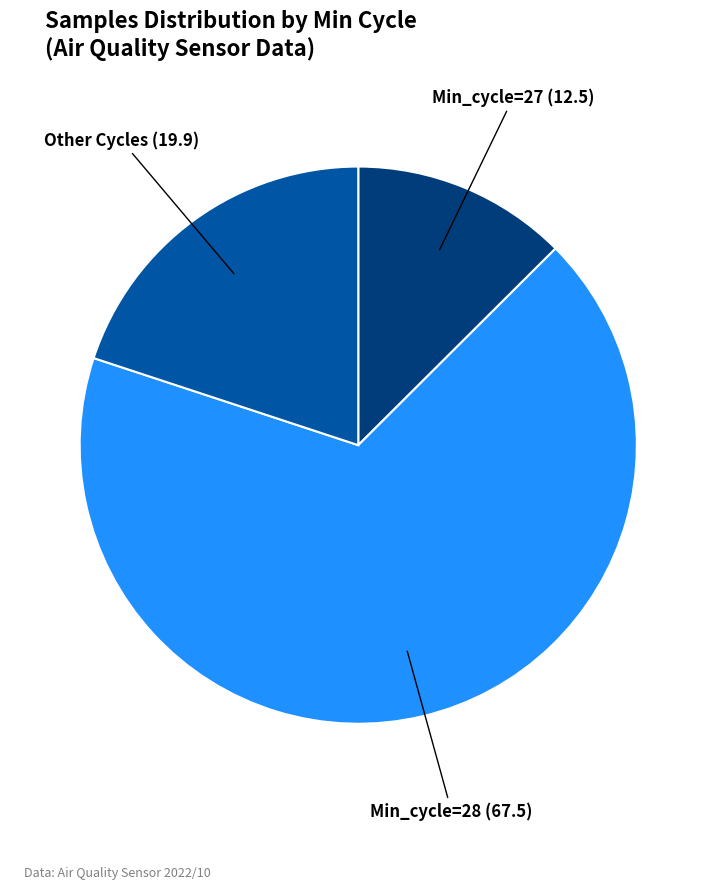

Is there any slice that represents more than half of the pie?

Yes